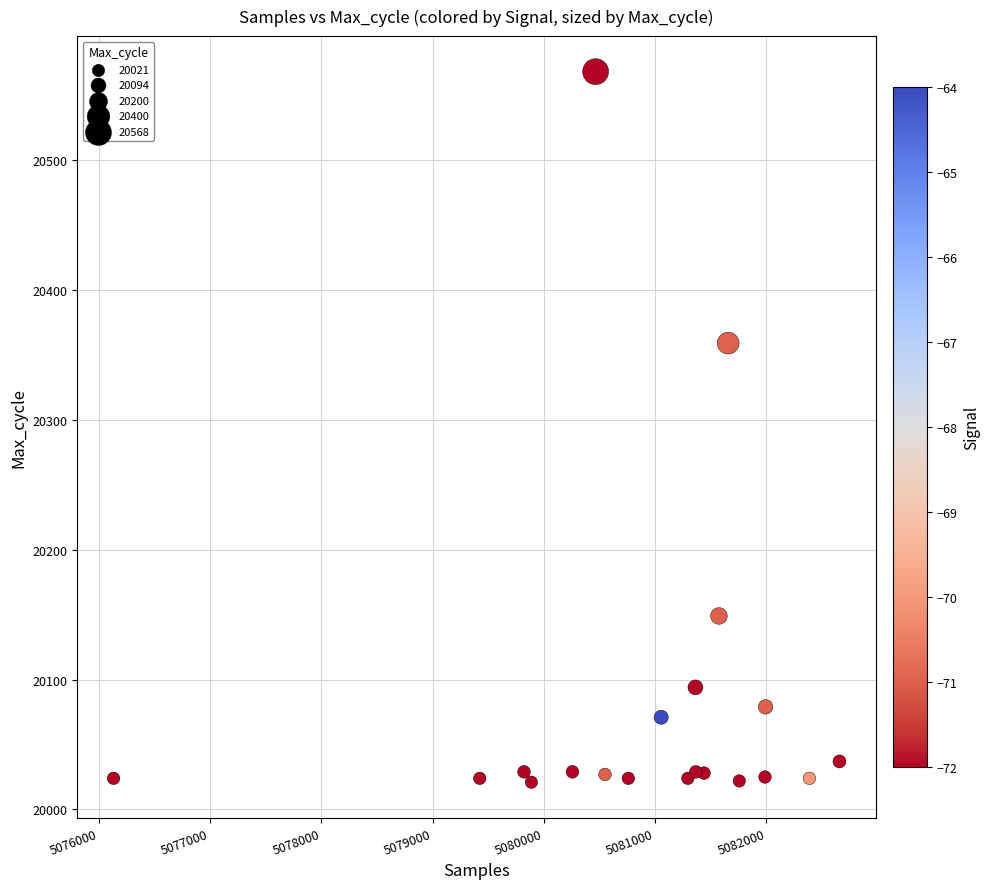

What Y value in the scatter plot is closest to 20294?

20359